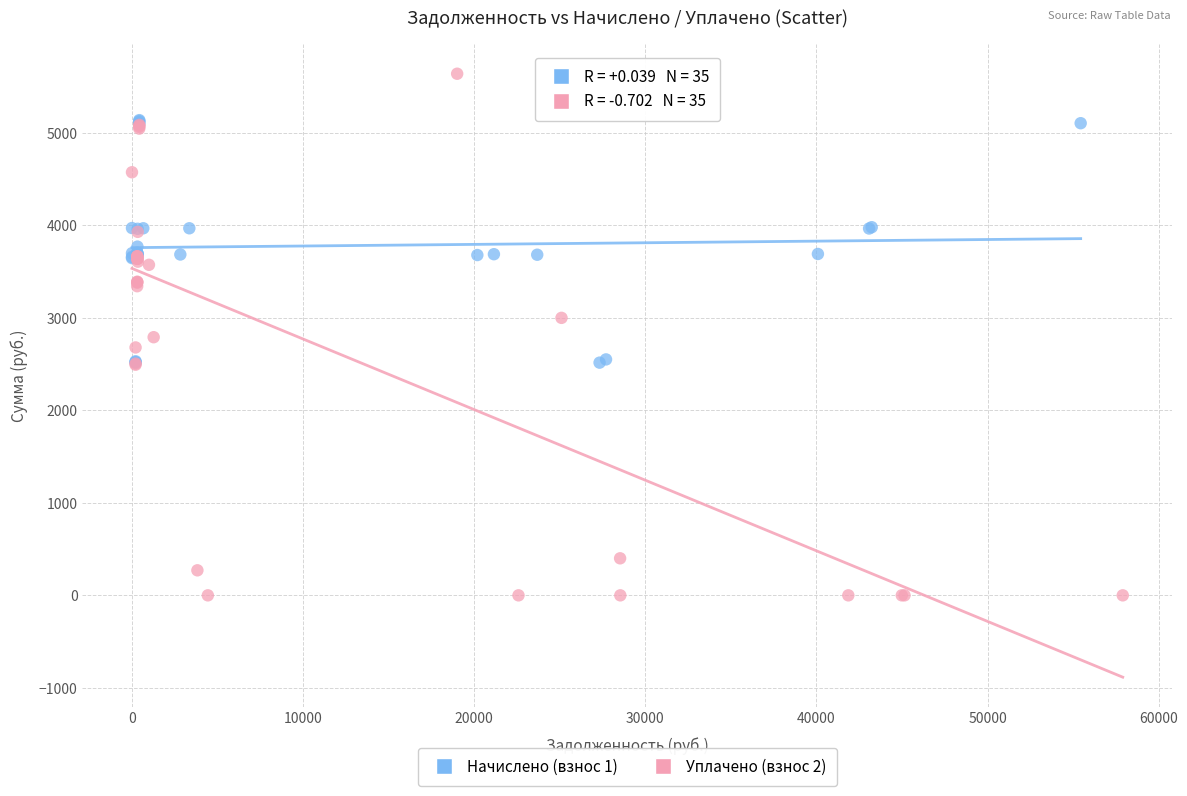

Which series contains the highest Y value?

Уплачено (взнос 2)